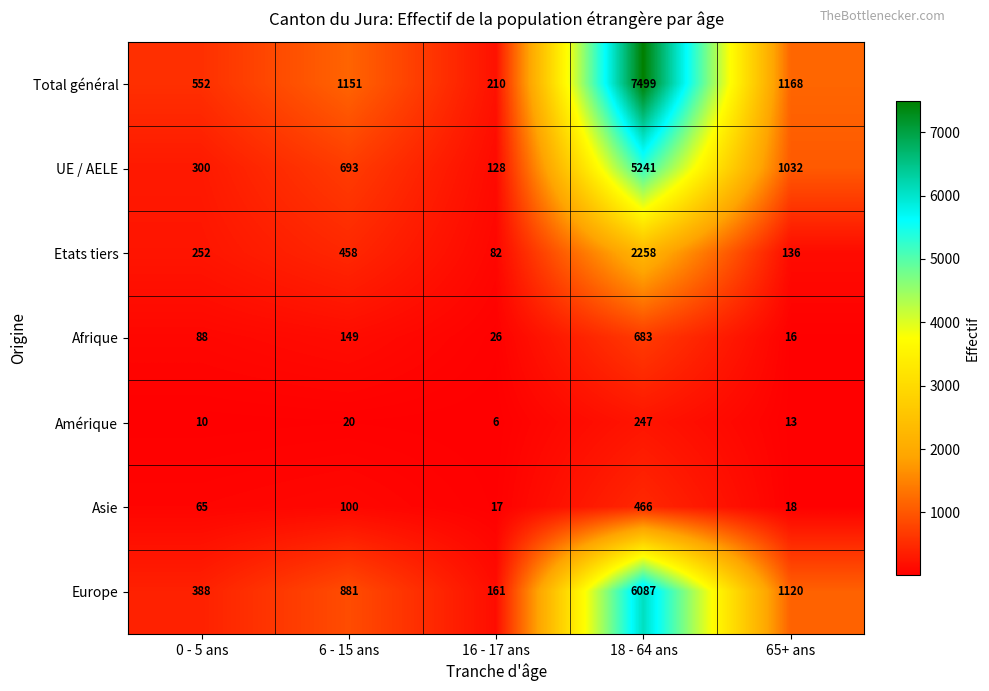

At which category does the chart reach its minimum across all series?

16 - 17 ans